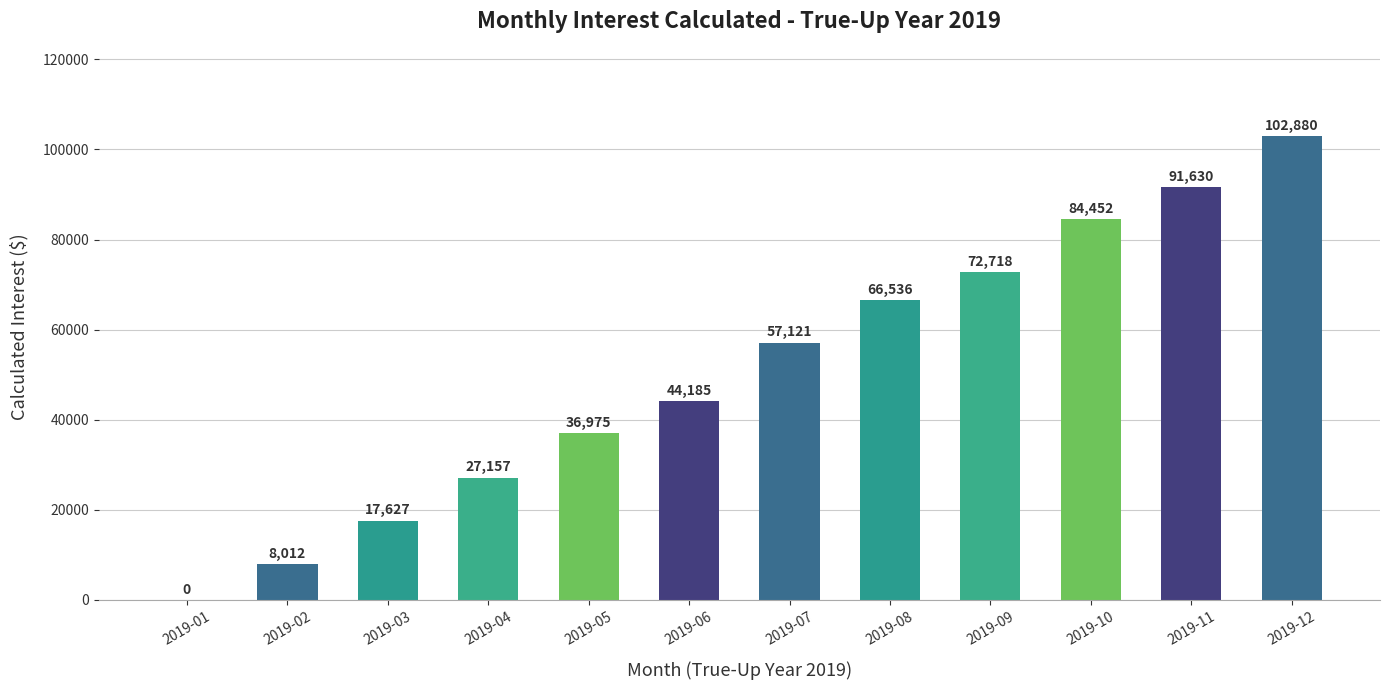

Where is the data nearest to the value 51440?

2019-07